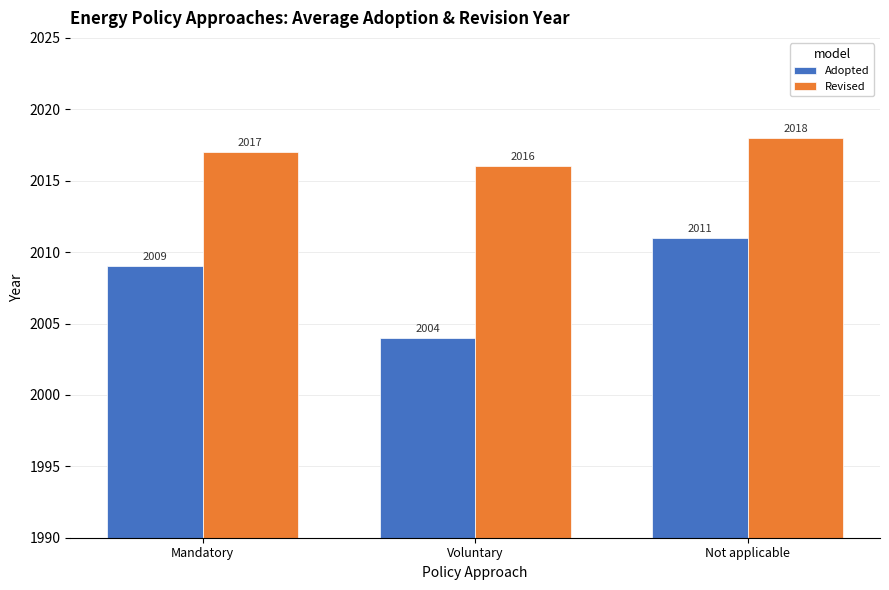

What is the label of the 1st bar from the left?

Mandatory